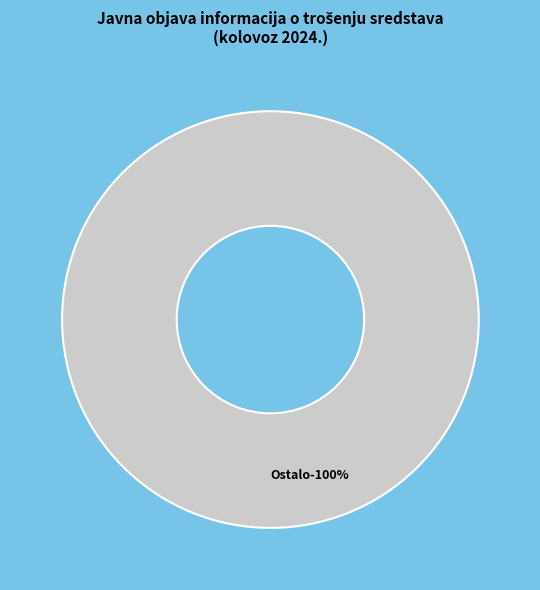

Is it true that Ostali rashodi za zaposlene is 0% of the pie?

True